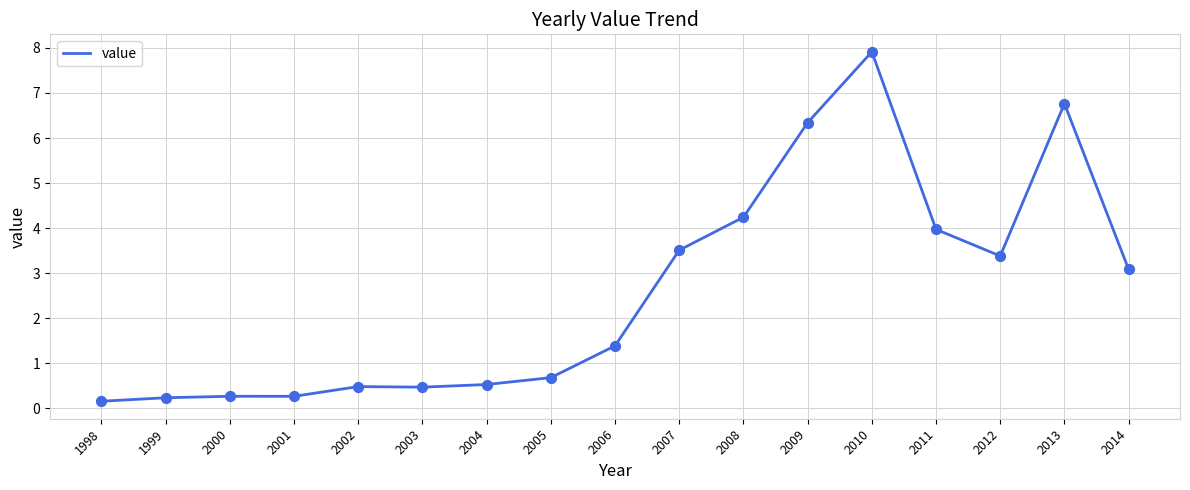

What is the change in value from 1999 to 2004?

+0.3